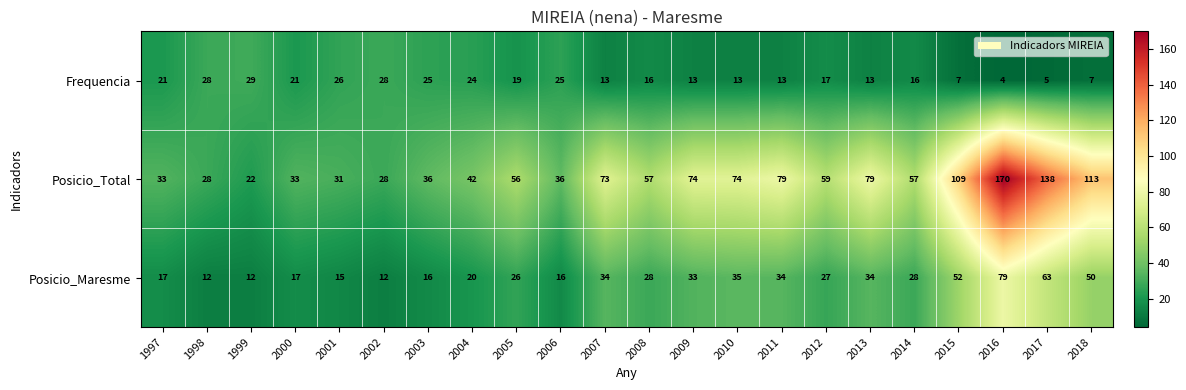

At how many categories does at least one series exceed 94?

4